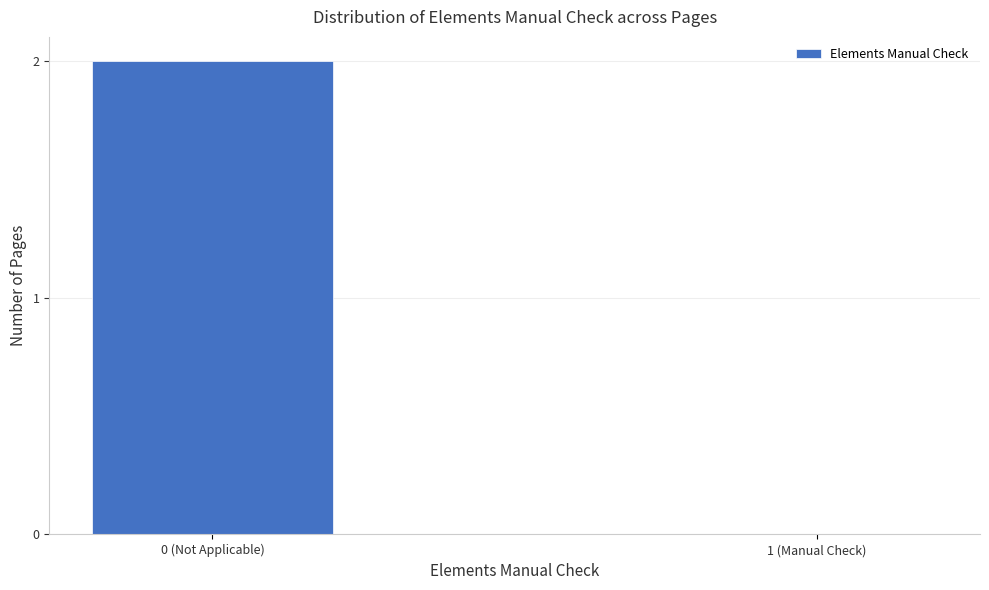

Reading left to right, what are all the values shown in this chart?

0 (Not Applicable)=2	1 (Manual Check)=0